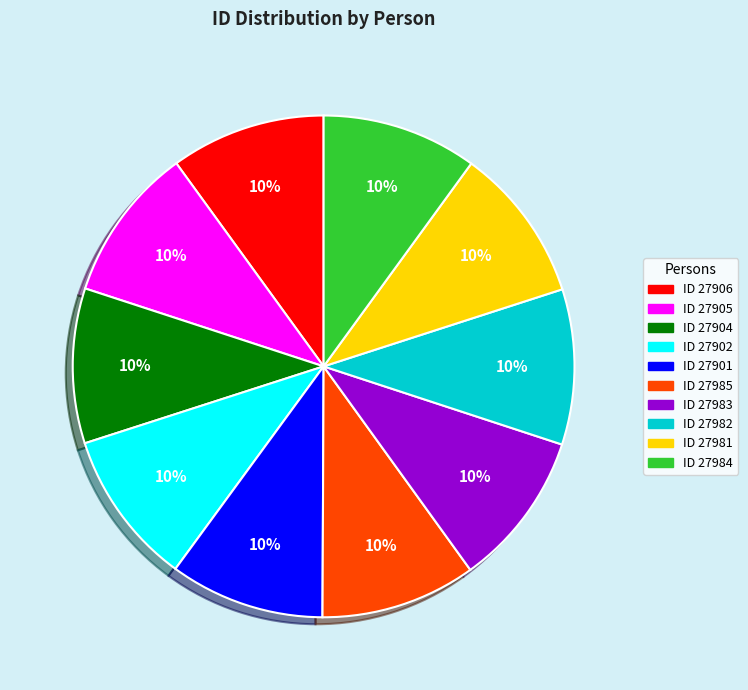

Does any single category account for the majority?

No